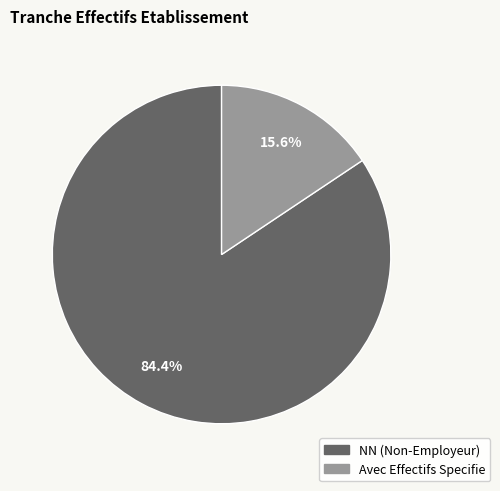

How many segments does this pie chart have?

2